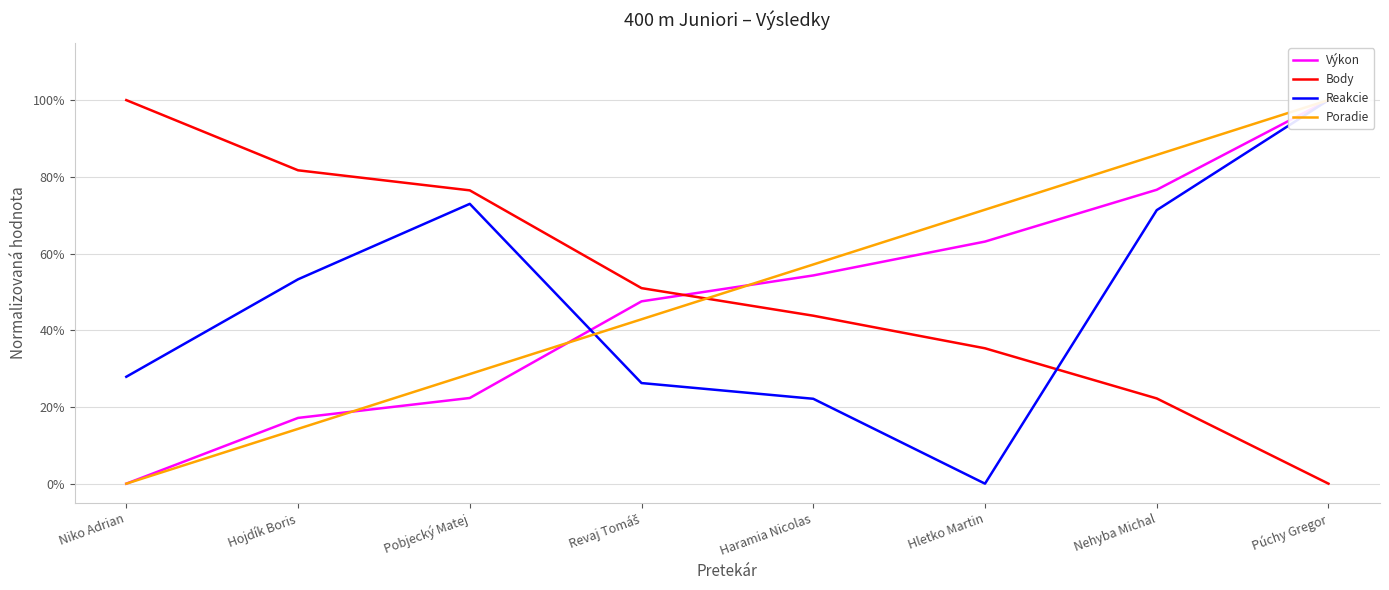

Reading left to right, what are all the values shown in this chart?

Výkon: Niko Adrian=0.0	Hojdík Boris=17.1	Pobjecký Matej=22.3	Revaj Tomáš=47.5	Haramia Nicolas=54.3	Hletko Martin=63.1	Nehyba Michal=76.6	Púchy Gregor=100.0
Body: Niko Adrian=100.0	Hojdík Boris=81.7	Pobjecký Matej=76.5	Revaj Tomáš=51.0	Haramia Nicolas=43.8	Hletko Martin=35.3	Nehyba Michal=22.2	Púchy Gregor=0.0
Reakcie: Niko Adrian=27.9	Hojdík Boris=53.3	Pobjecký Matej=73.0	Revaj Tomáš=26.2	Haramia Nicolas=22.1	Hletko Martin=0.0	Nehyba Michal=71.3	Púchy Gregor=100.0
Poradie: Niko Adrian=0.0	Hojdík Boris=14.3	Pobjecký Matej=28.6	Revaj Tomáš=42.9	Haramia Nicolas=57.1	Hletko Martin=71.4	Nehyba Michal=85.7	Púchy Gregor=100.0